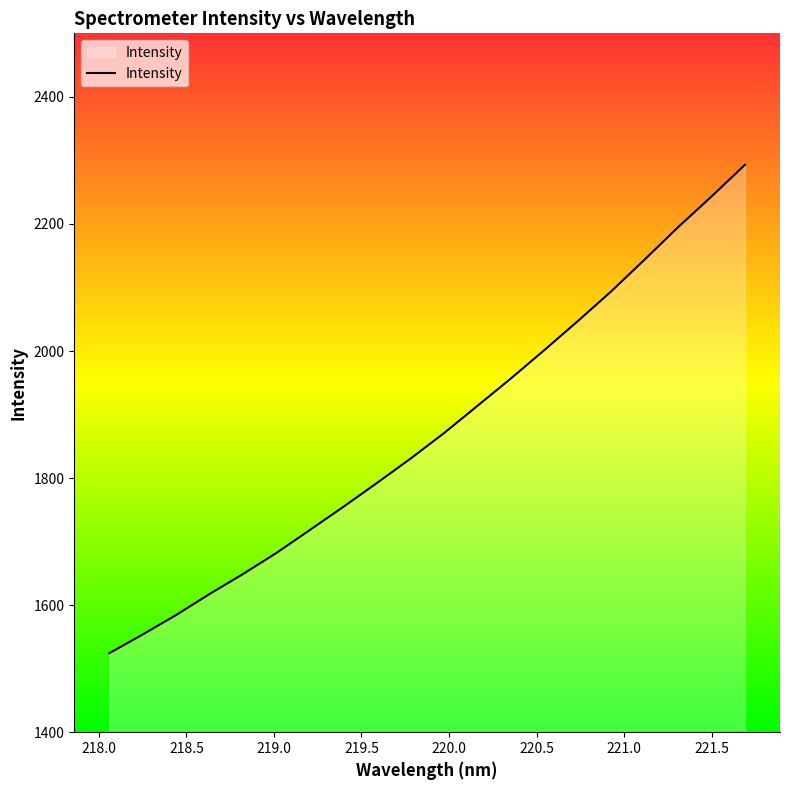

How many values are below 1870?

10